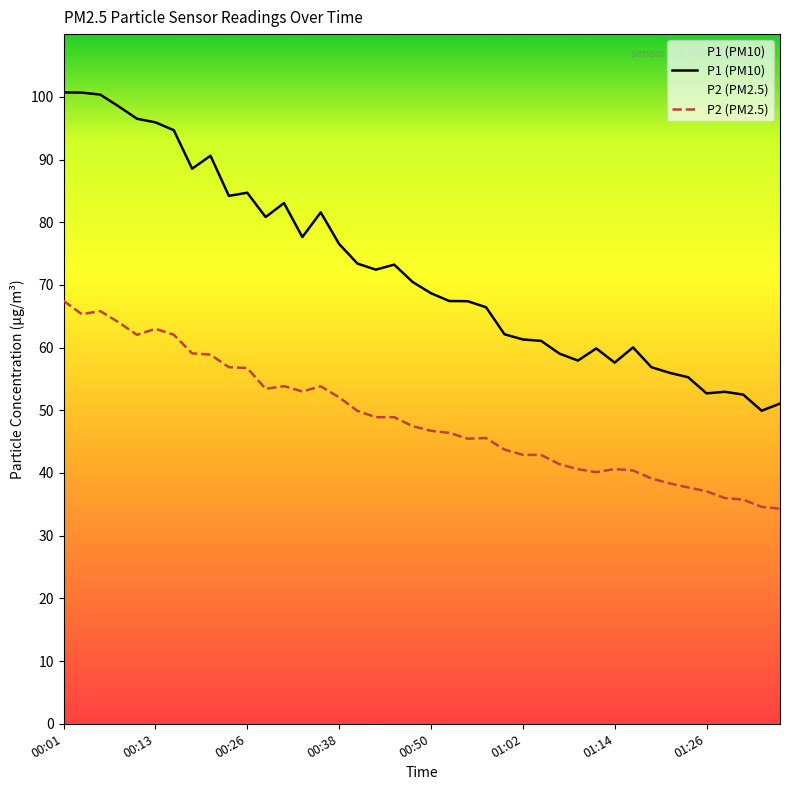

Which series changed the most between 00:04 and 00:45?

P1